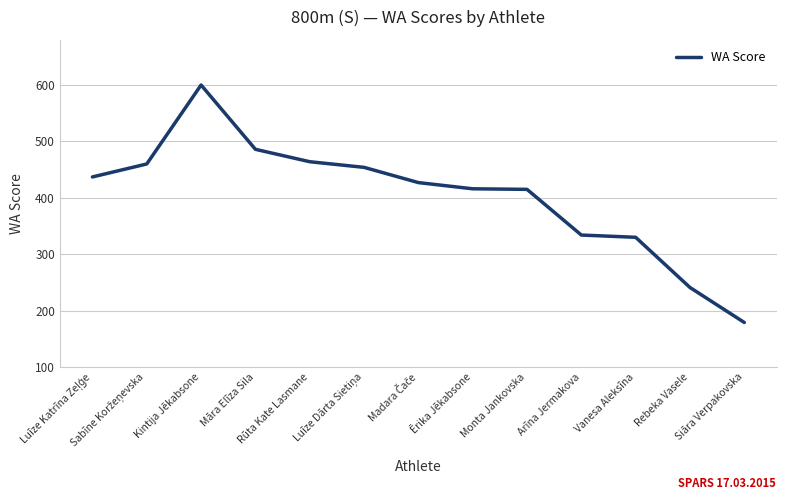

The value at Kintija Jēkabsone is 368. True or false?

False